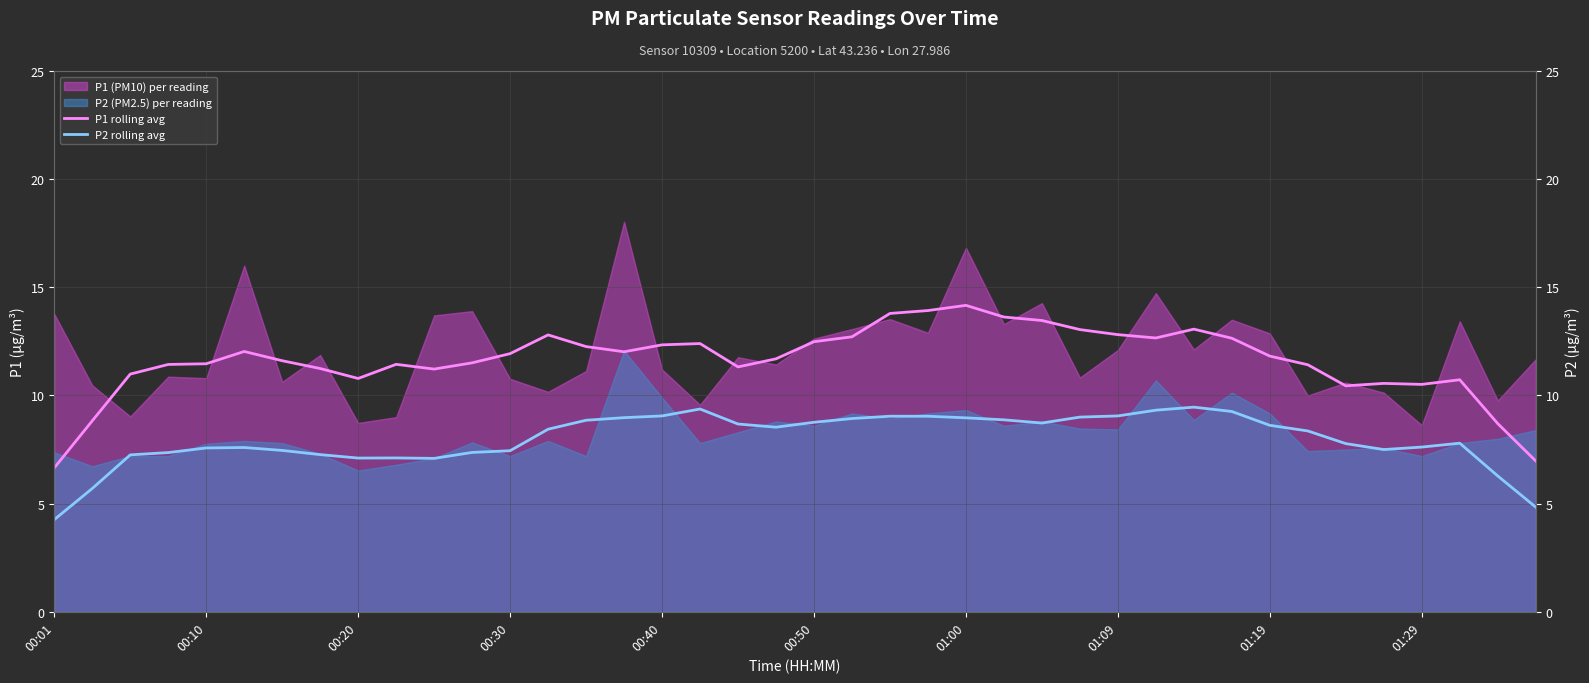

True or false: P2 rolling avg and P1 rolling avg cross at least once.

False